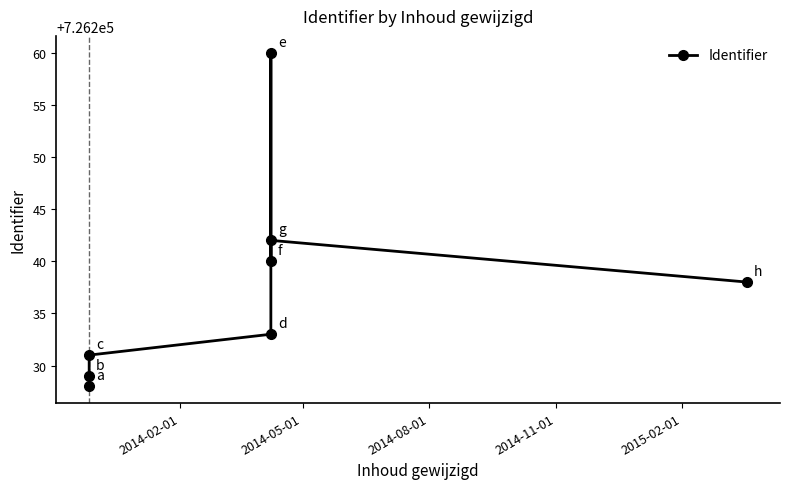

How many data points does each series have?

8